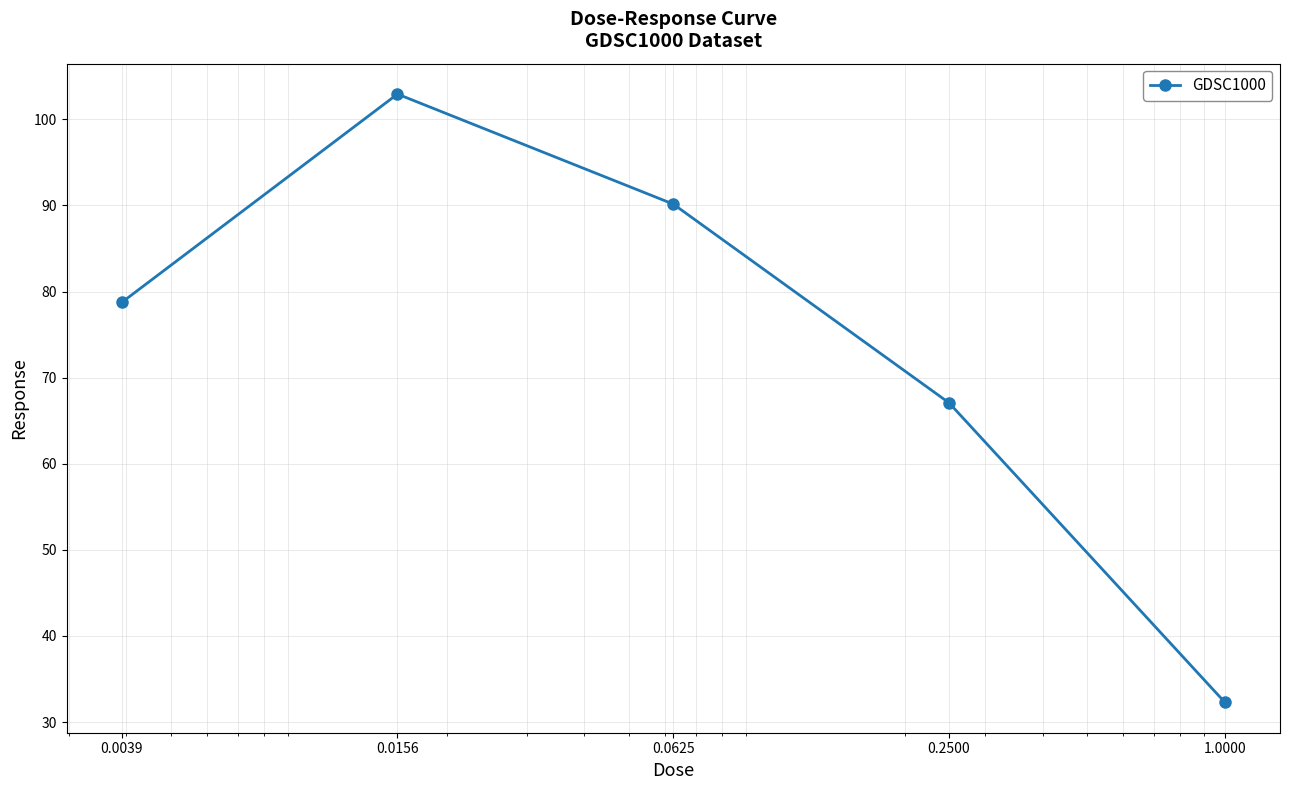

What is the value of the 3rd point from the left?

90.2